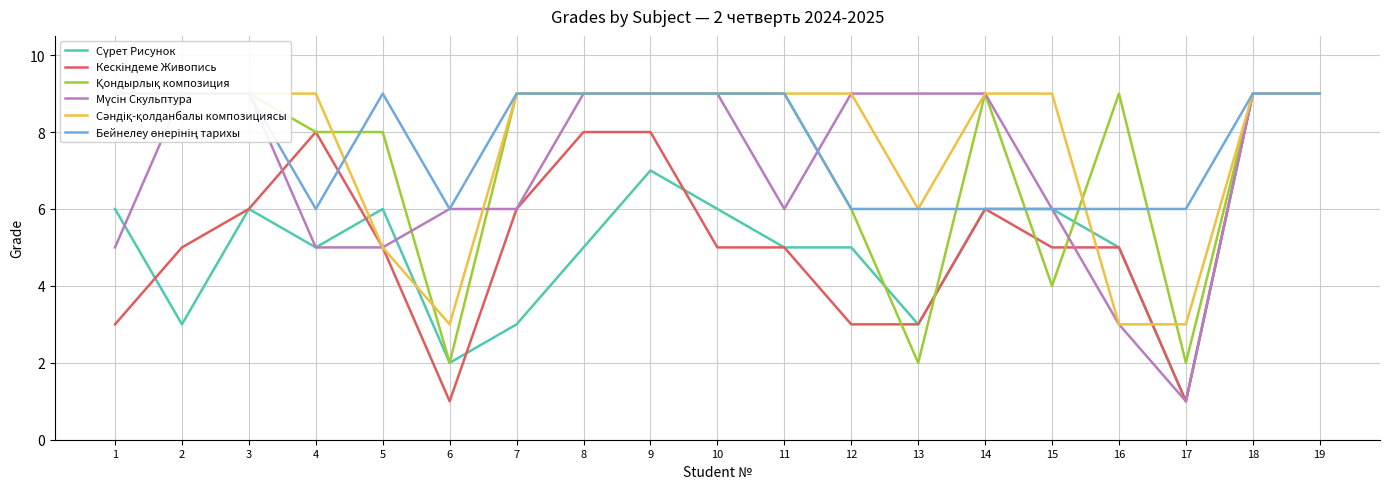

How many intersections are there between Мүсін Скульптура and Кескіндеме Живопись?

2